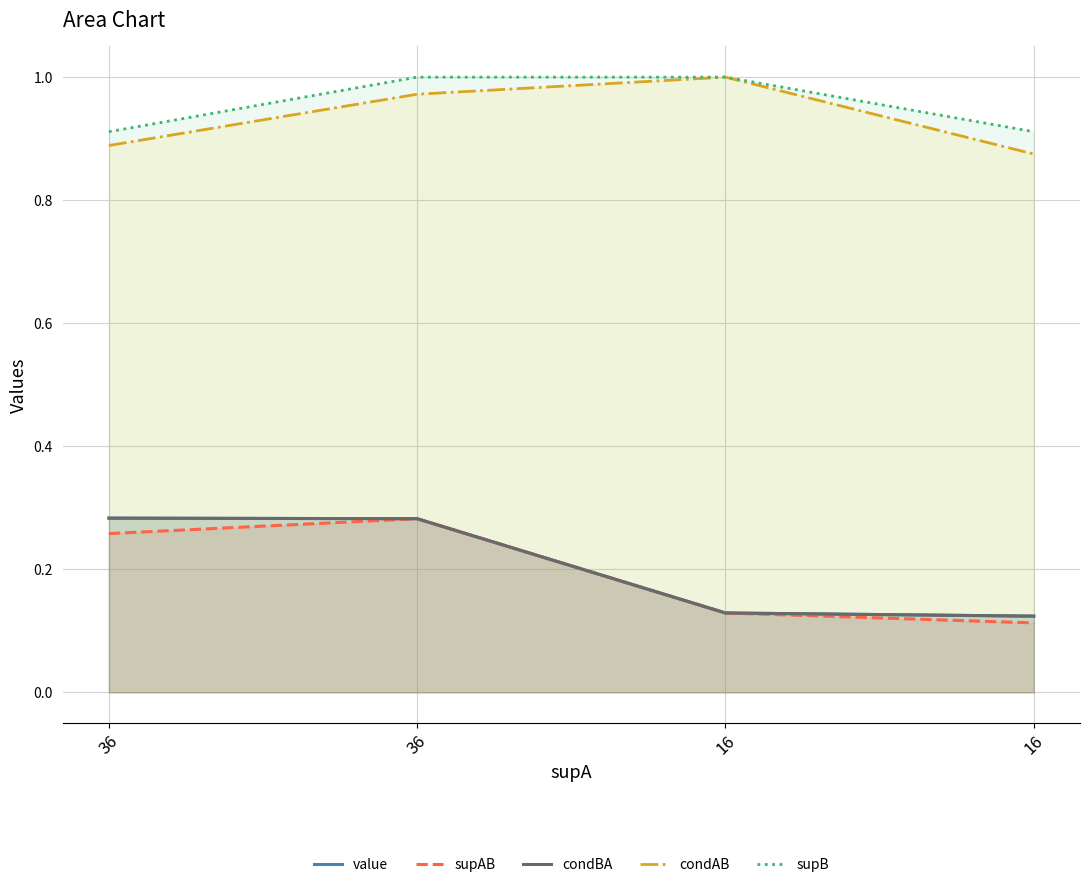

List the labels in order of condAB value, smallest first.

16, 36, 36, 16